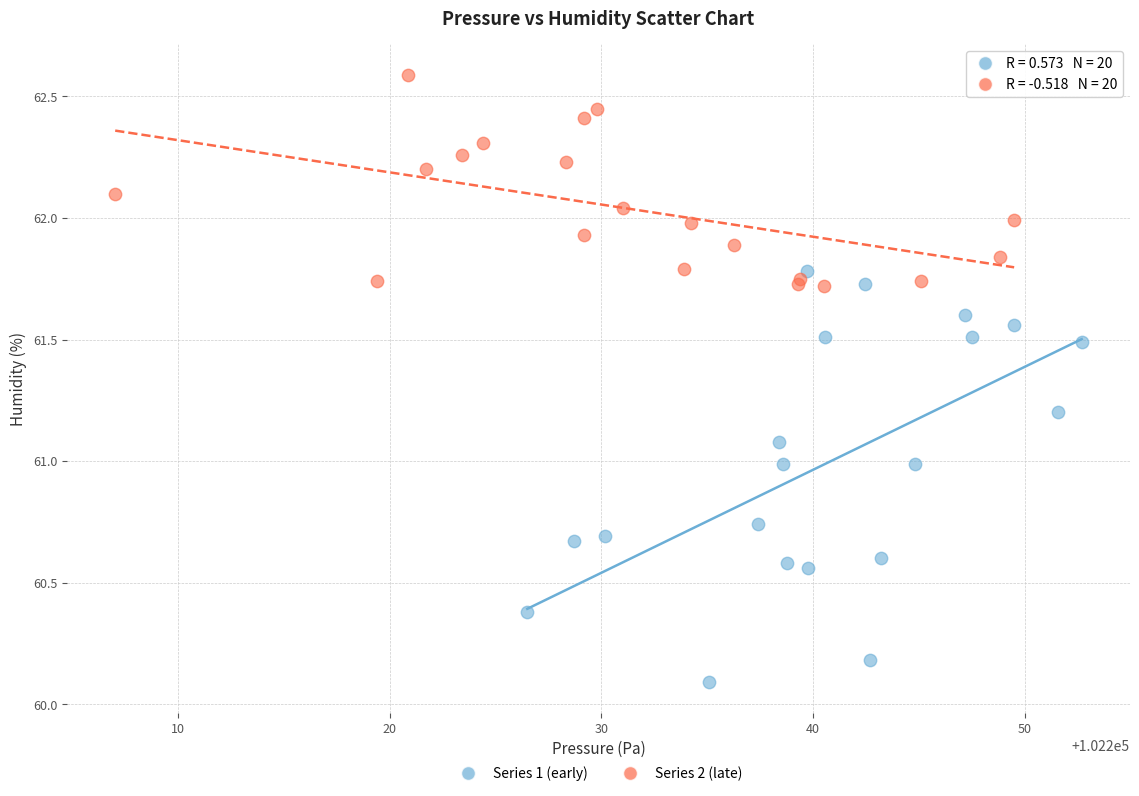

Which series reaches the maximum Y coordinate?

Series 2 (late)